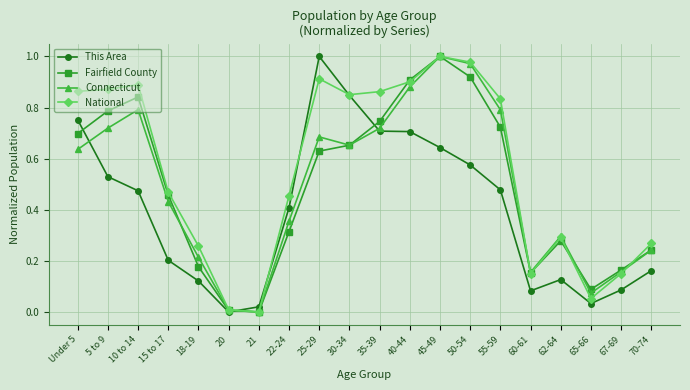

In National, how many points are lower than both neighbors (excluding endpoints)?

4